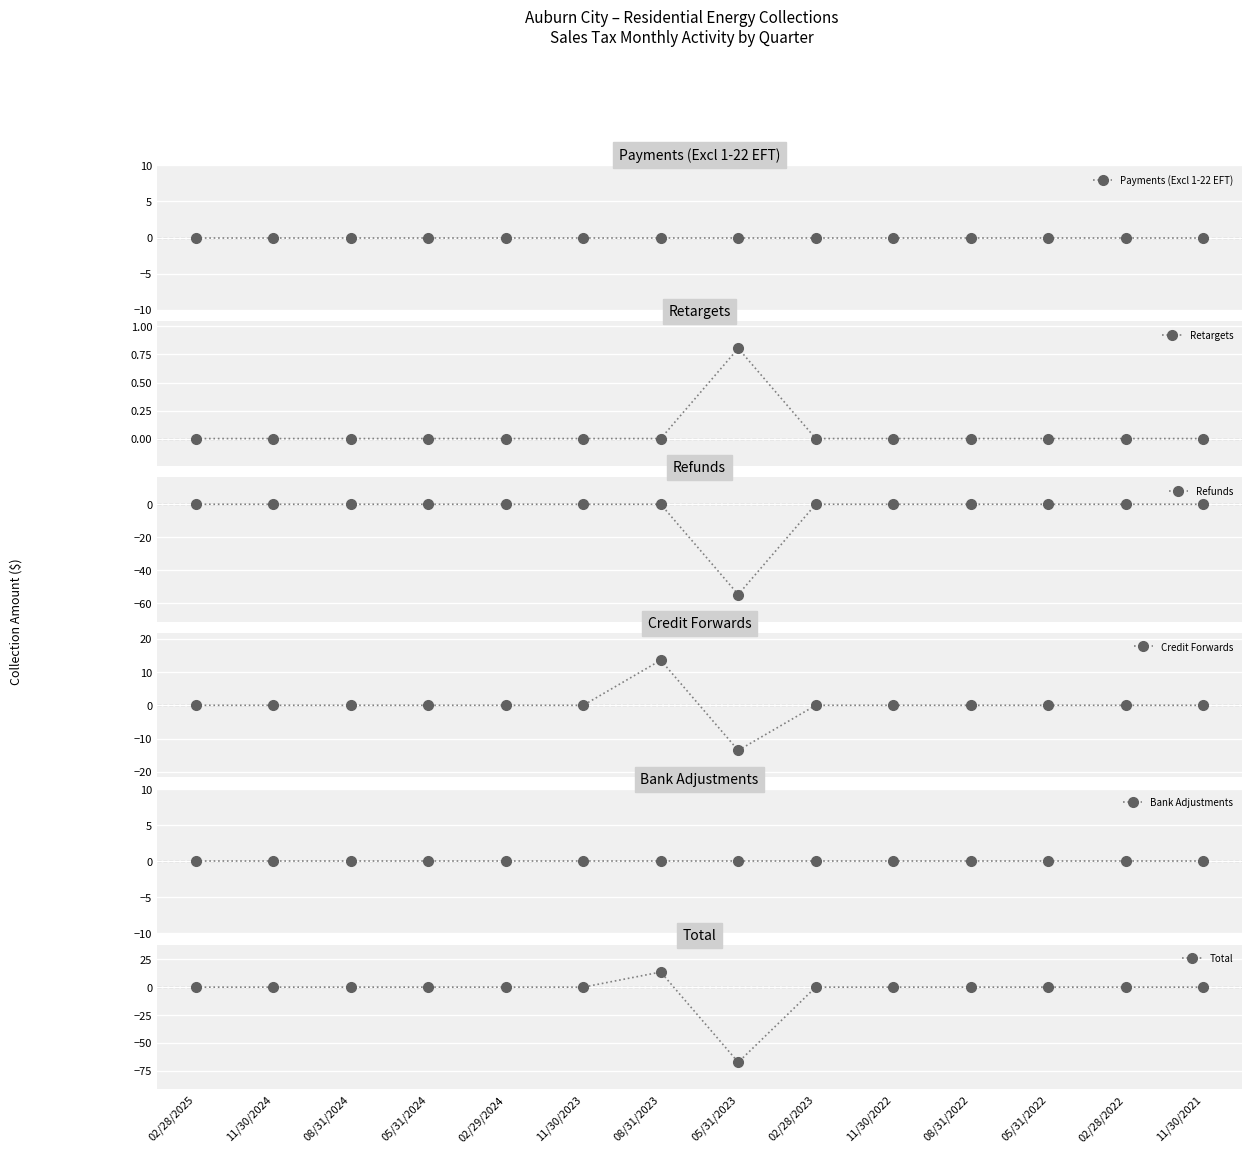

True or false: Refunds has a value of 30.0 at 11/30/2024.

False